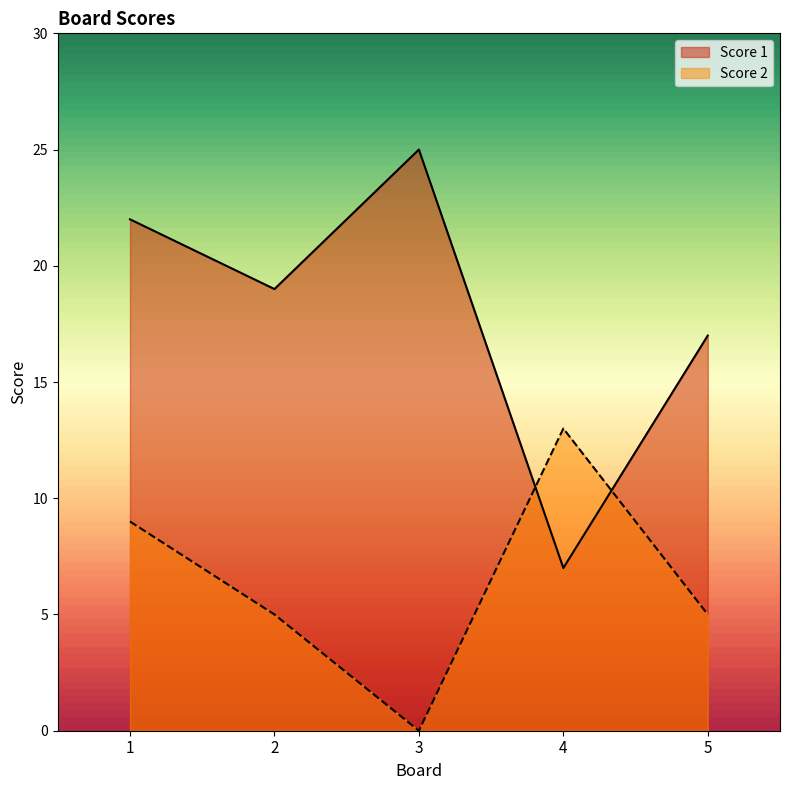

Reading right to left, list all the values displayed in this chart.

Score 1: 17	7	25	19	22
Score 2: 5	13	0	5	9